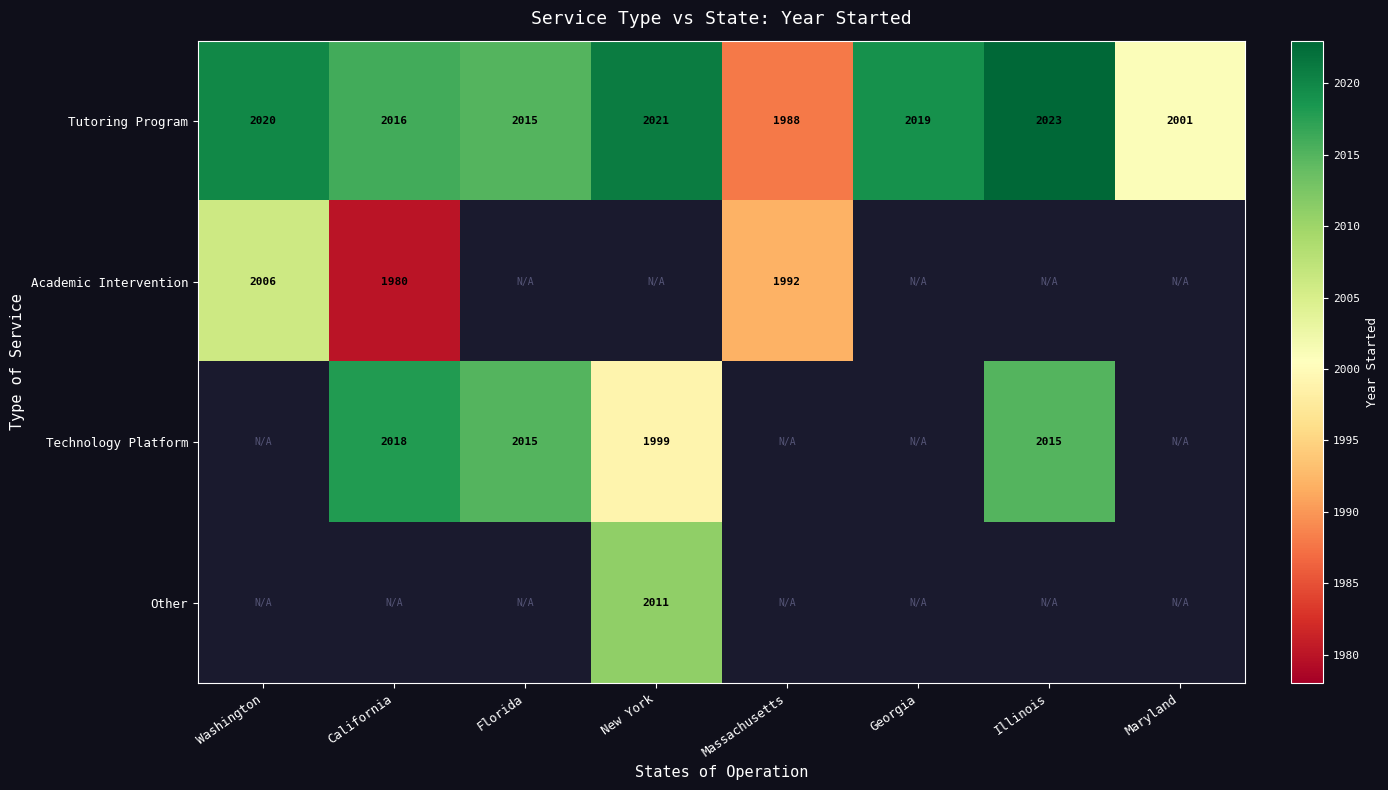

What is the sum of the Tutoring Program values at Maryland and Washington?

4021